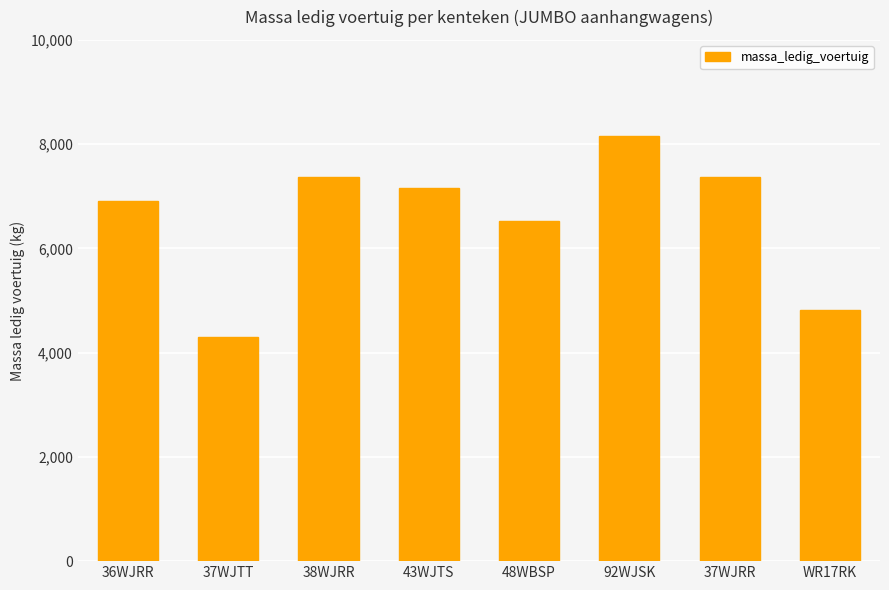

What is the change in value from 37WJTT to WR17RK?

+520